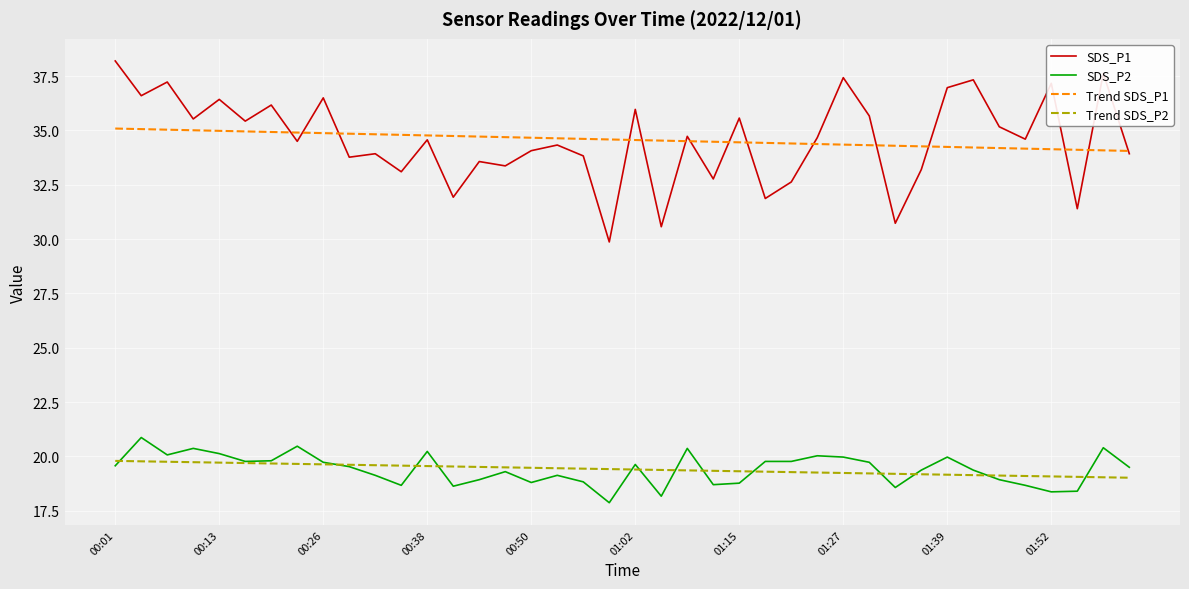

What are all the series names shown in the legend?

SDS_P1, SDS_P2, Trend SDS_P1, Trend SDS_P2